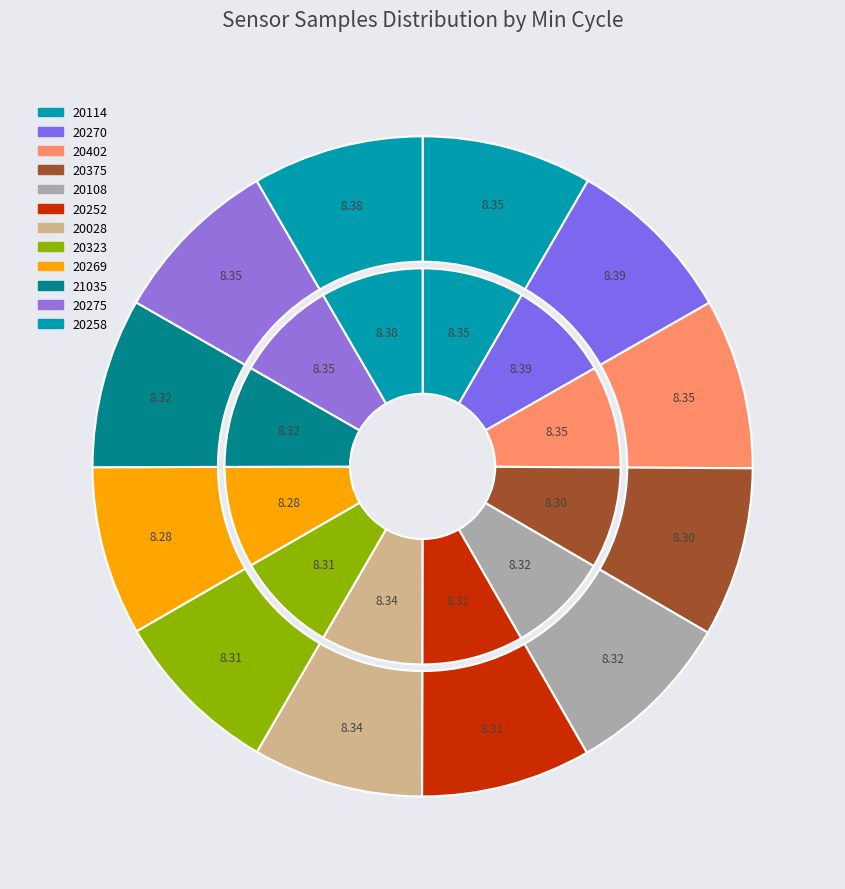

Count the number of slices in the pie.

12